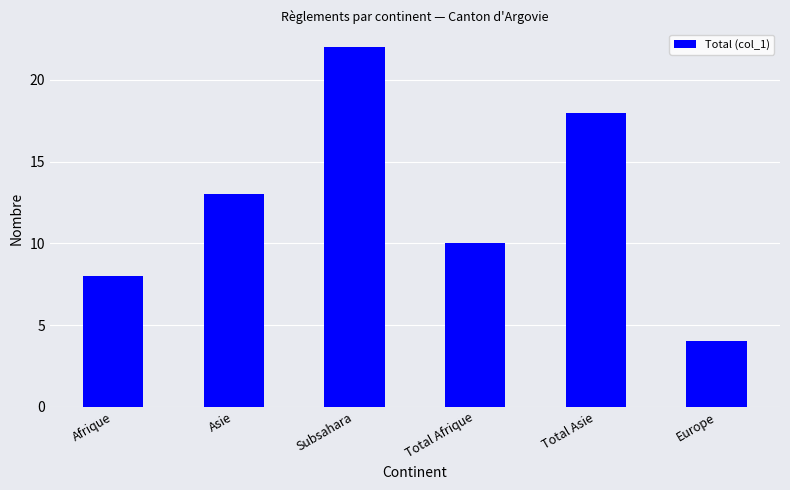

At which category does the chart reach its minimum across all series?

Europe